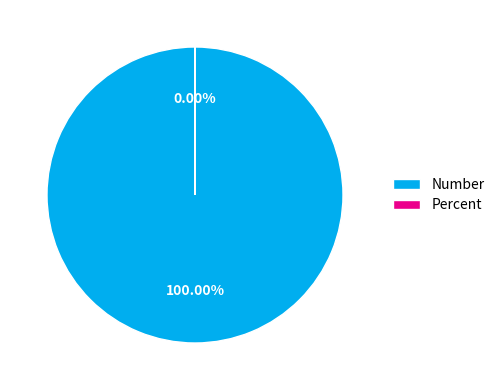

Is there any slice that represents more than half of the pie?

Yes